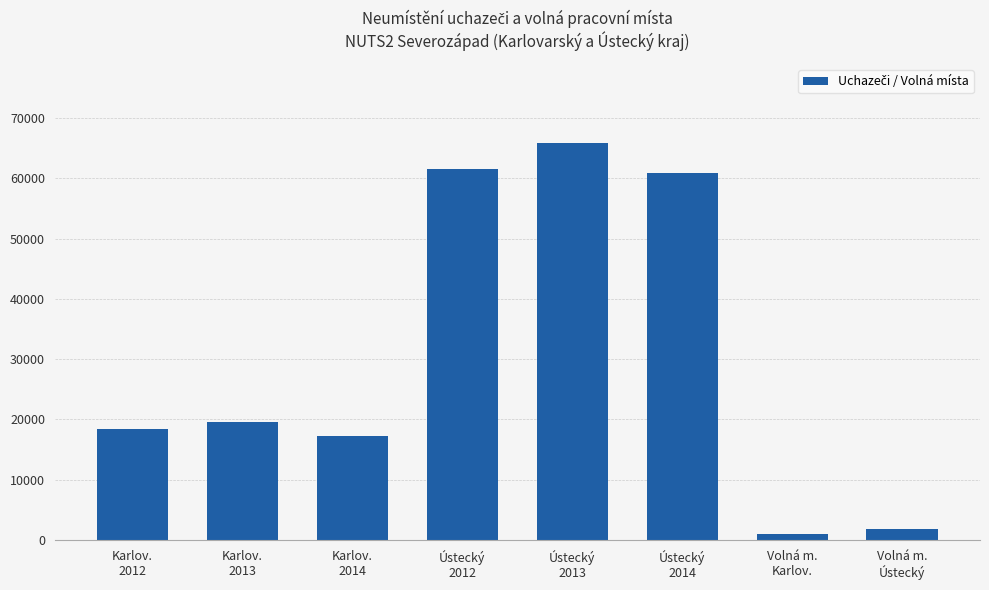

At which category does the chart reach its minimum across all series?

Volná m.
Karlov.